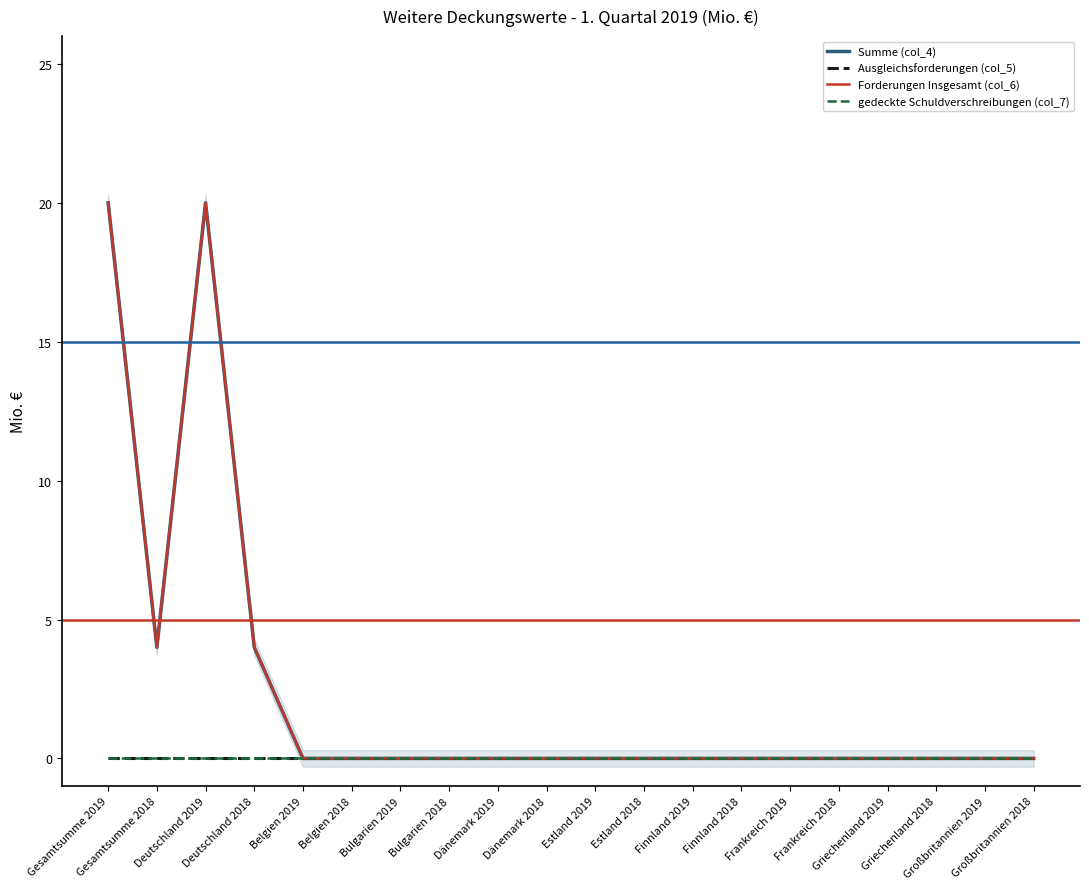

Where is gedeckte Schuldverschreibungen (col_7) nearest to the value 0?

Gesamtsumme 2019